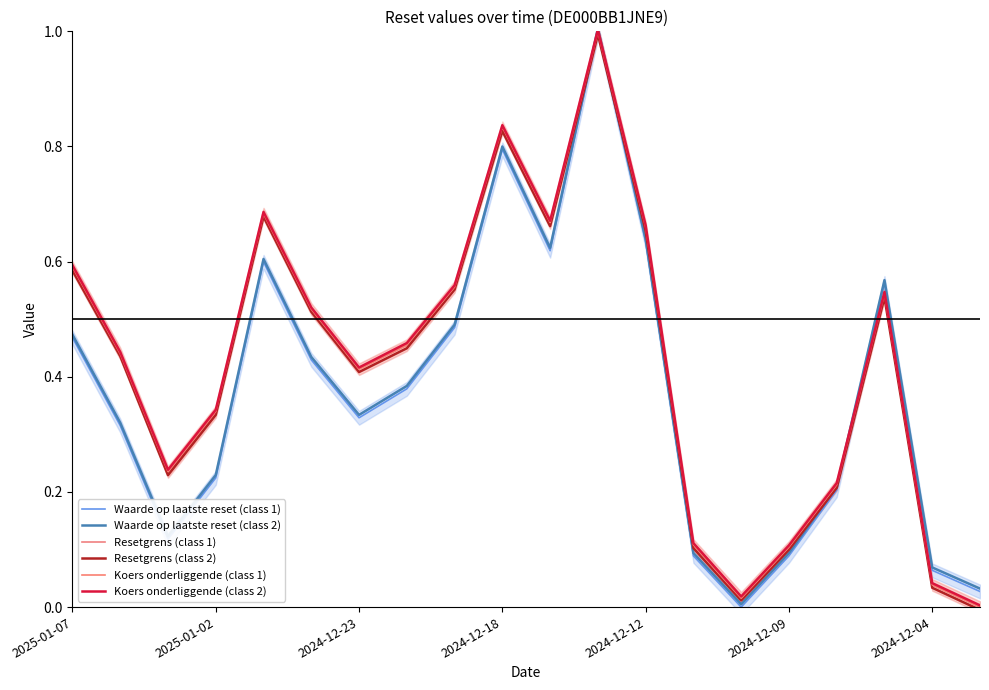

What is the sum of all Waarde op laatste reset (class 2) values?

7.5